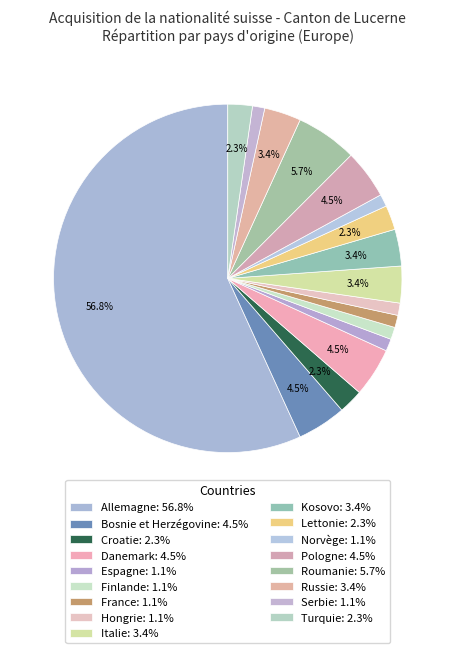

How many slices are in this pie chart?

17